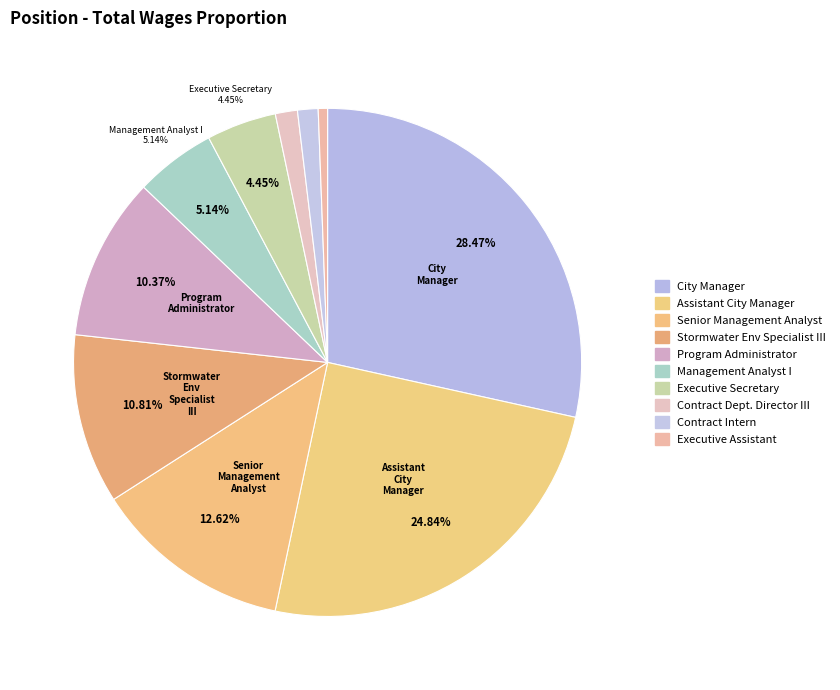

How much of the chart is everything except Senior Management Analyst?

87.4%